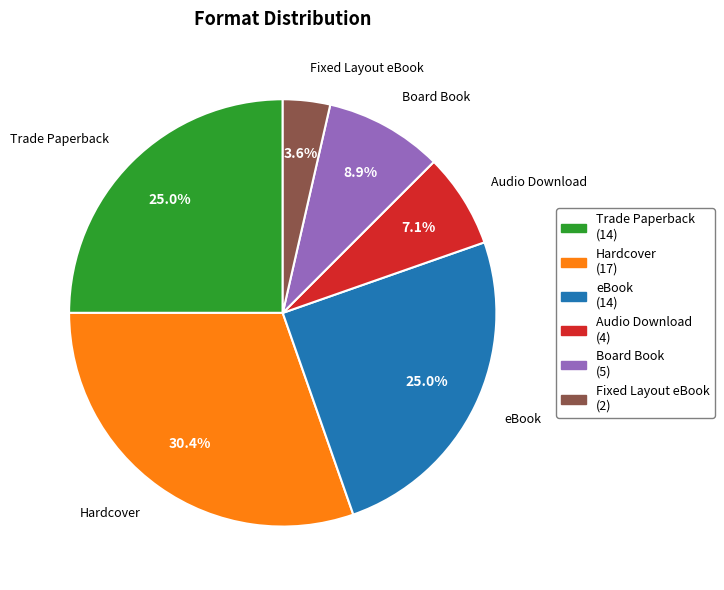

Is there any slice that represents more than half of the pie?

No